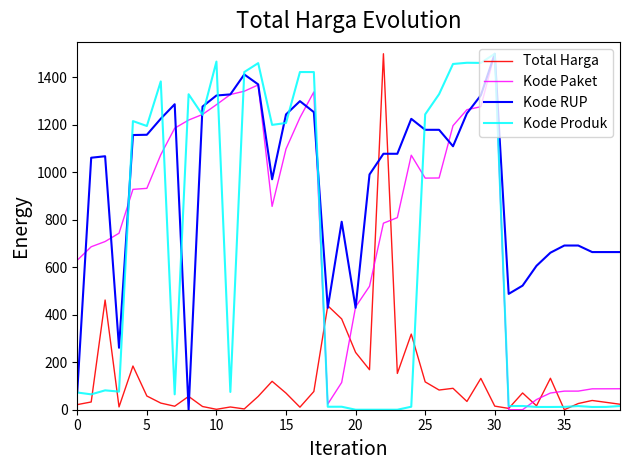

Rank the series by their average value, from lowest to highest.

Total Harga, Kode Produk, Kode Paket, Kode RUP